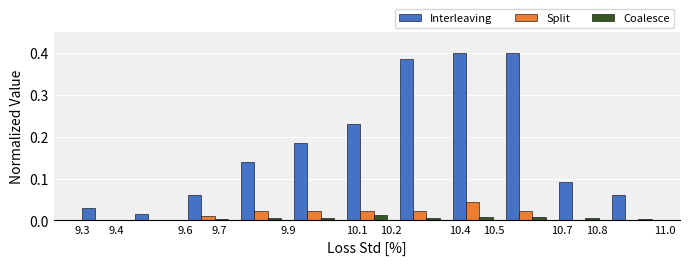

In the Split series, which range on the x-axis has the tallest bar?

10.36 to 10.52